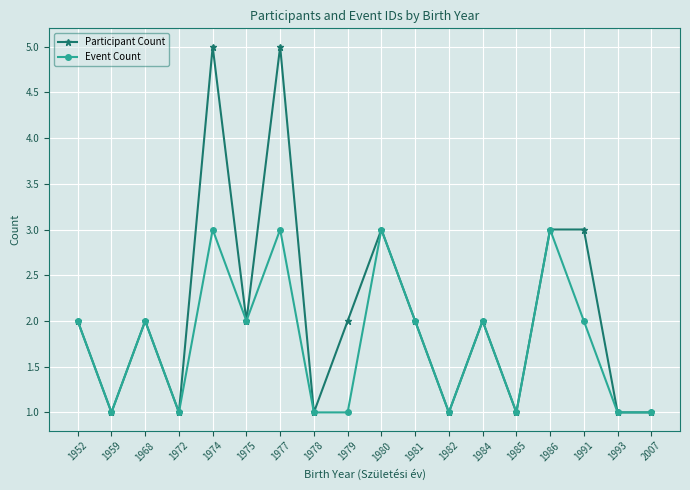

True or false: Participant Count has more than 2 interior local peaks.

True